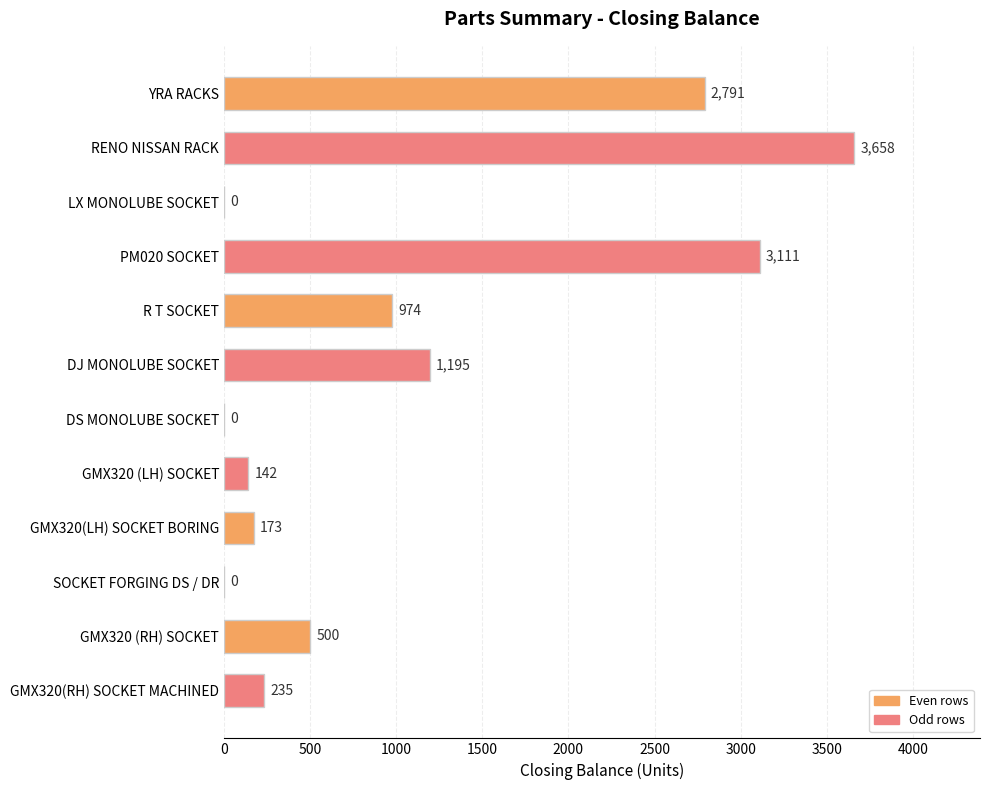

Reading top to bottom, extract all data points from this chart.

YRA RACKS=2791	RENO NISSAN RACK=3658	LX MONOLUBE SOCKET=0	PM020 SOCKET=3111	R T SOCKET=974	DJ MONOLUBE SOCKET=1195	DS MONOLUBE SOCKET=0	GMX320 (LH) SOCKET=142	GMX320(LH) SOCKET BORING=173	SOCKET FORGING DS / DR=0	GMX320 (RH) SOCKET=500	GMX320(RH) SOCKET MACHINED=235